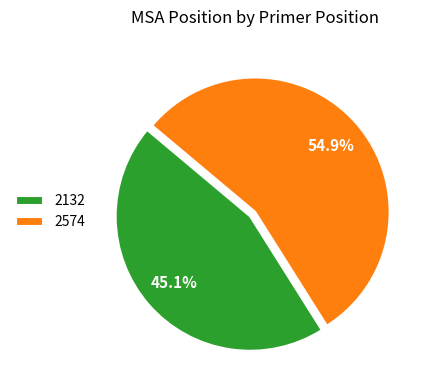

How many segments does this pie chart have?

2